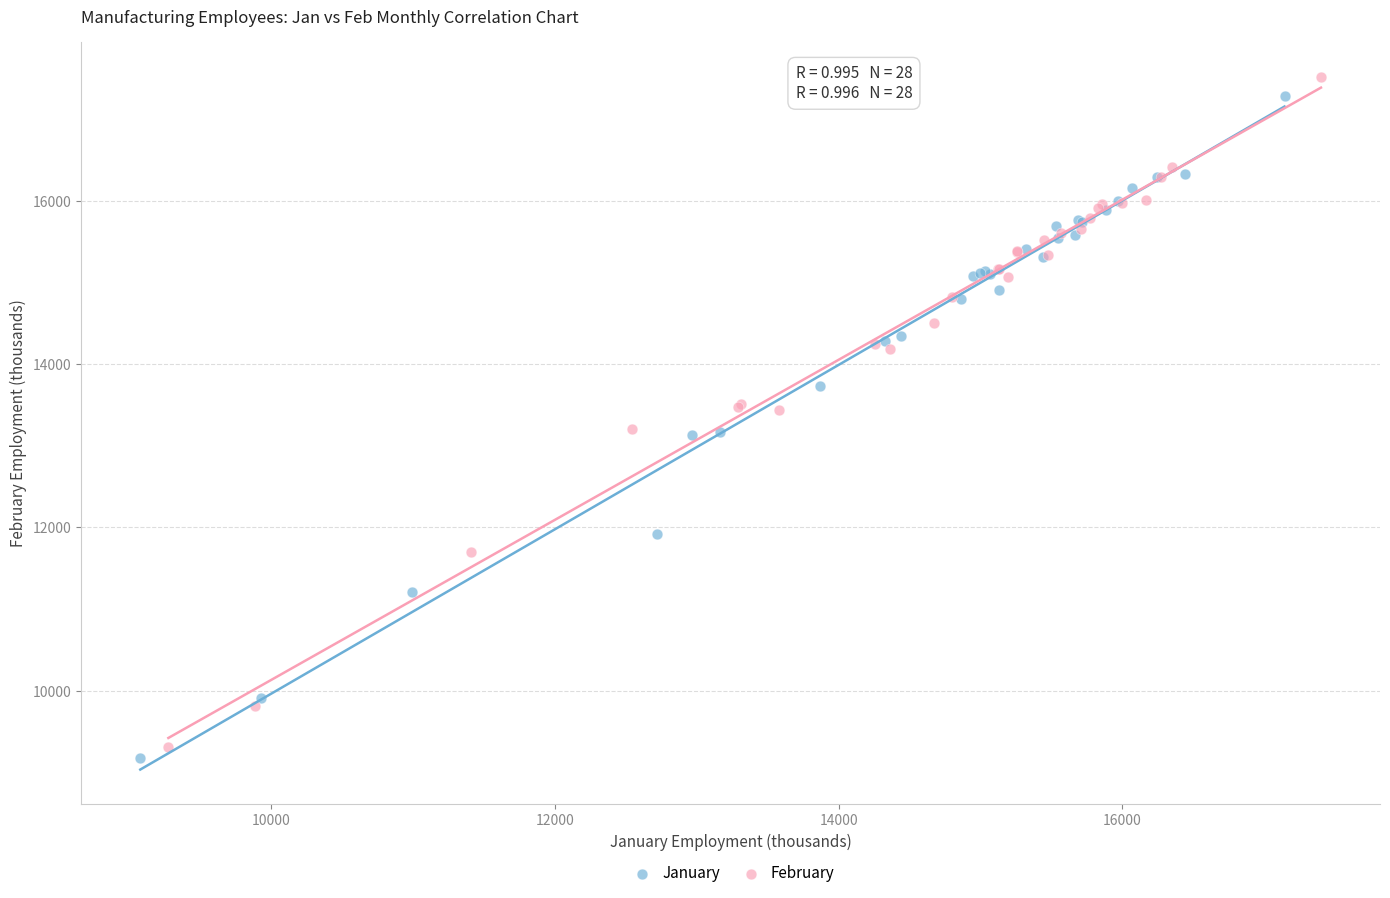

What are all the series names shown in the legend?

January, February